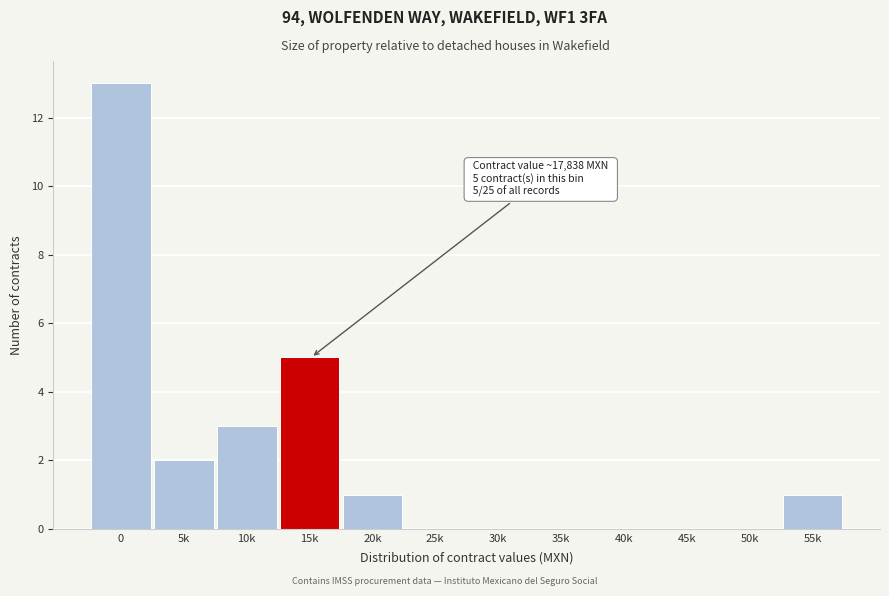

Reading left to right, what are all the values shown in this chart?

0=13	5k=2	10k=3	15k=5	20k=1	25k=0	30k=0	35k=0	40k=0	45k=0	50k=0	55k=1